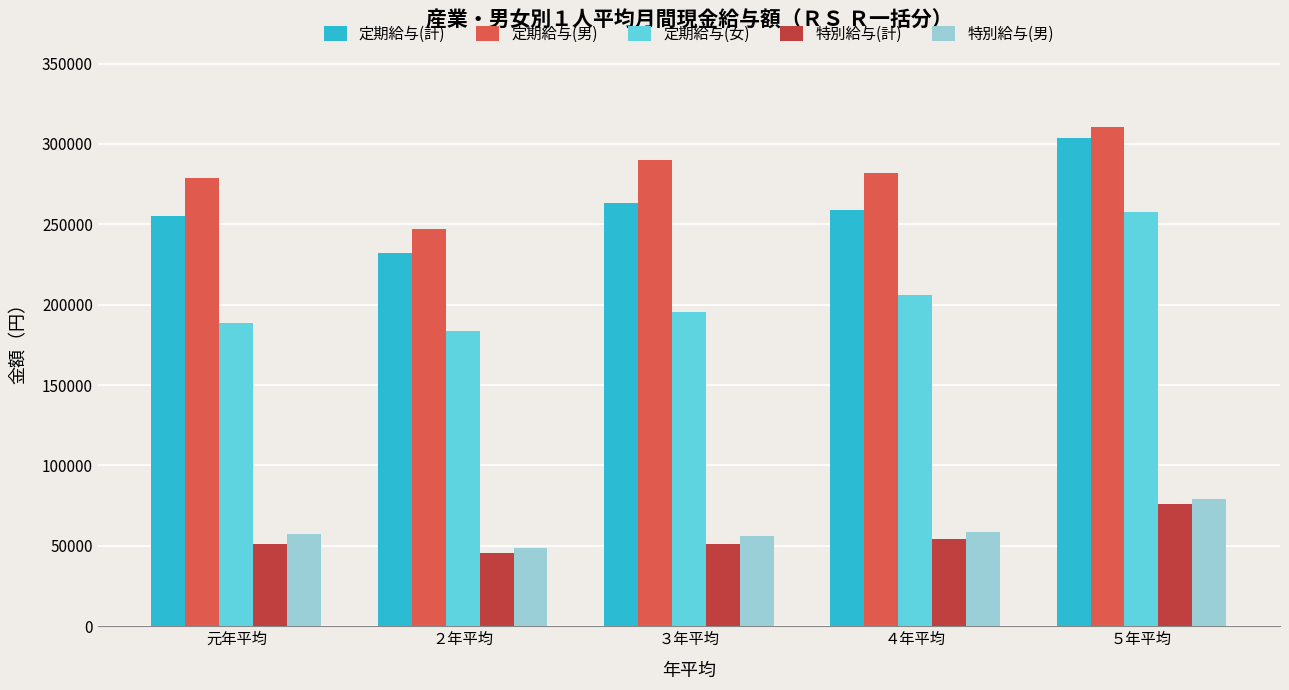

What position from the left is ３年平均?

3